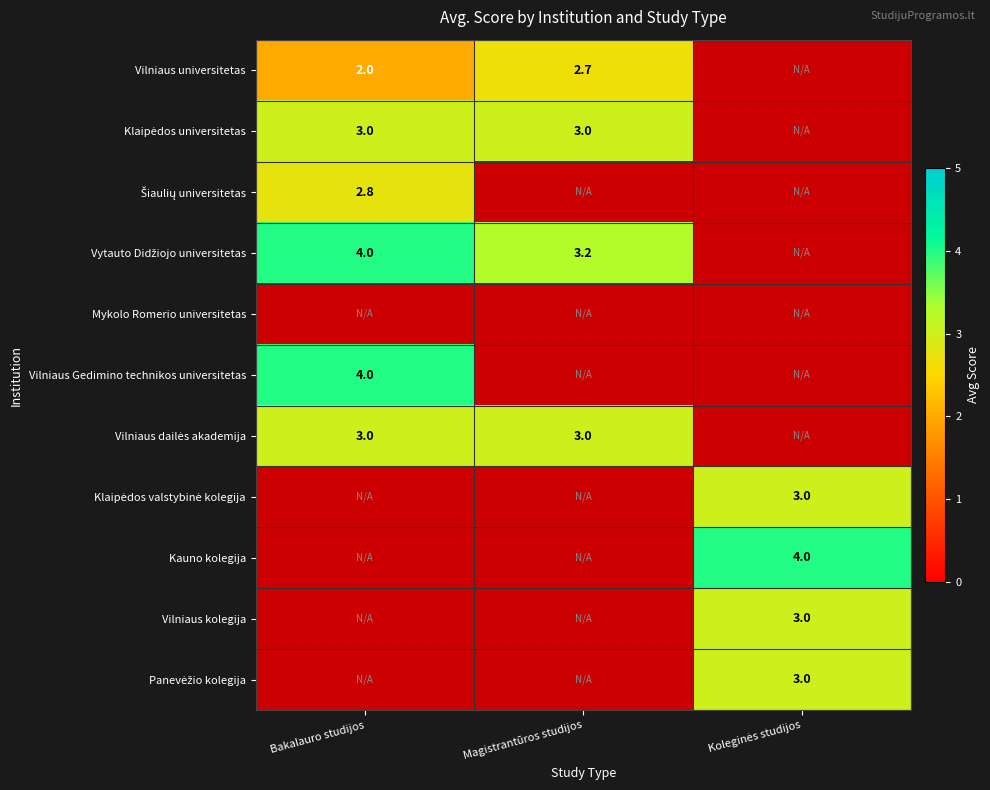

Is it true that Vilniaus Gedimino technikos universitetas equals 4.0 at Bakalauro studijos?

True